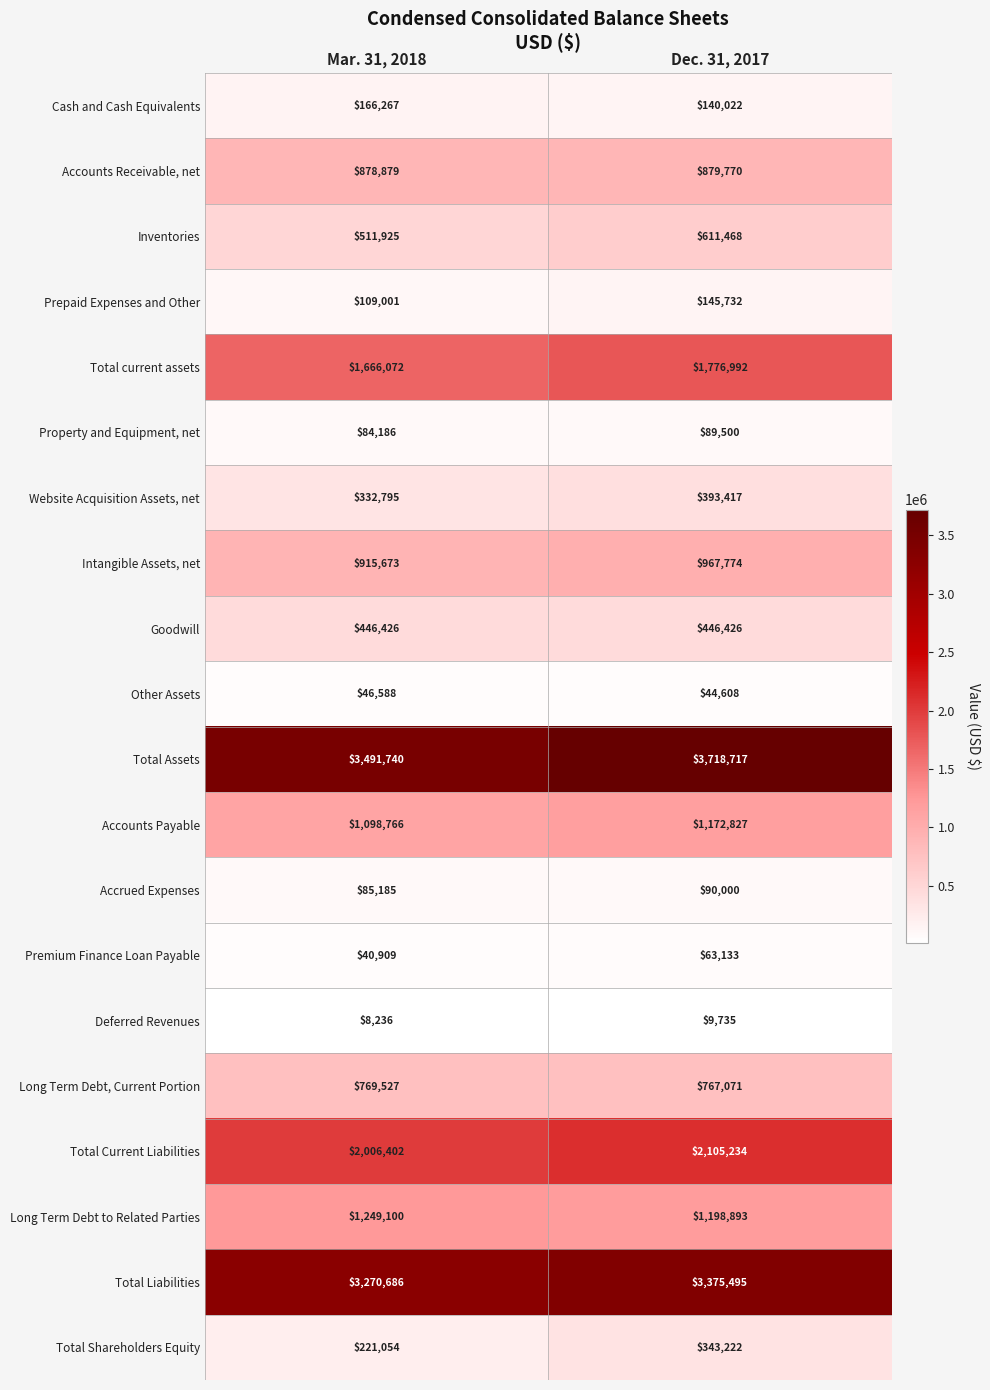

What is the difference between the Total Assets values at Dec. 31, 2017 and Mar. 31, 2018?

226977